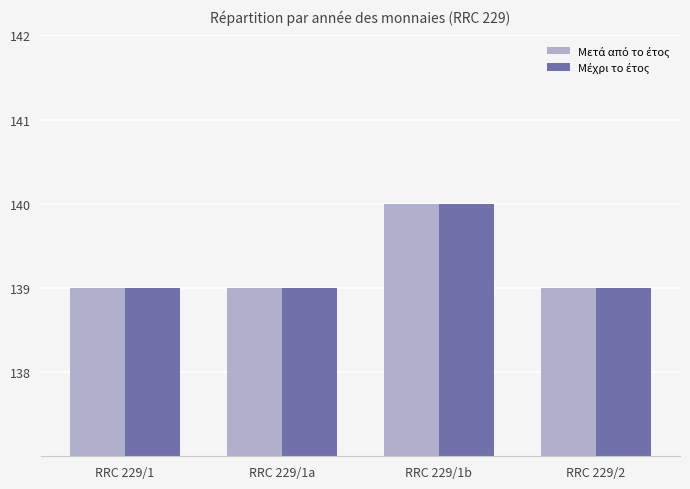

What is the label of the 2nd bar from the left?

RRC 229/1a